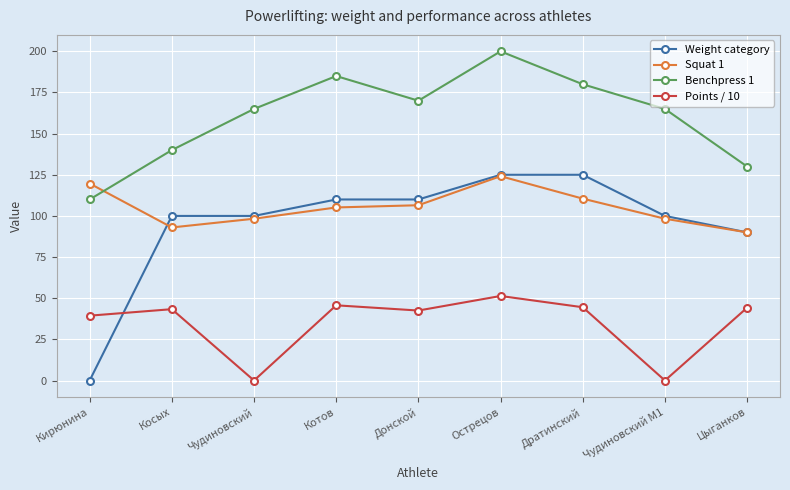

Does the chart have visible grid lines?

Yes